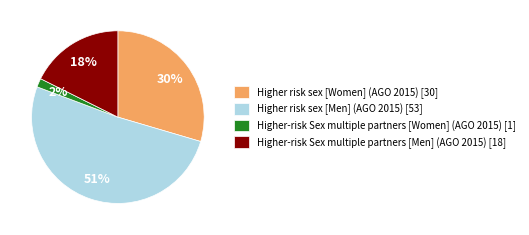

How many slices are in this pie chart?

4